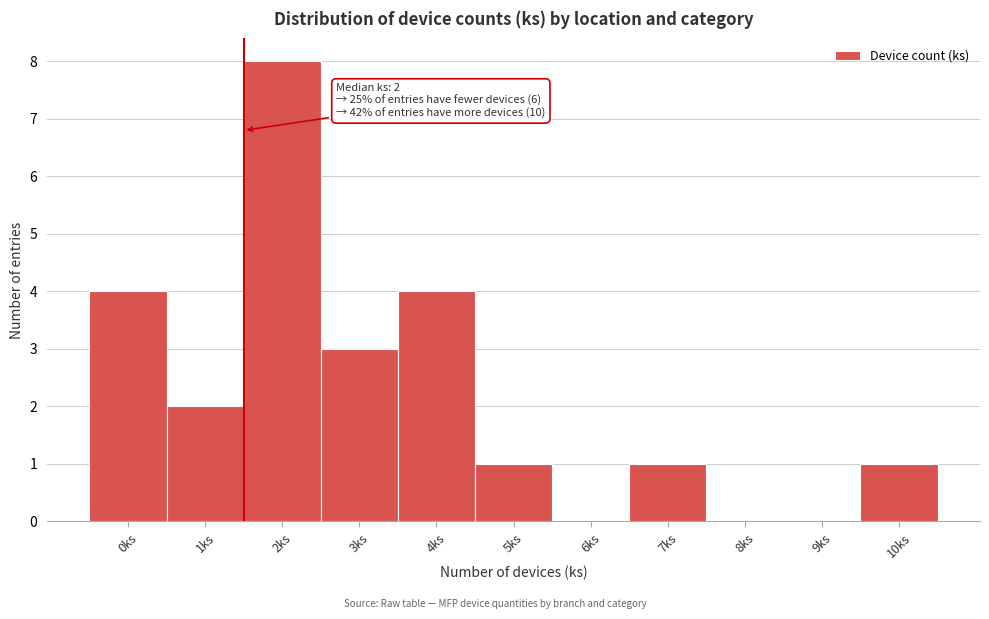

Reading left to right, transcribe all the data shown in this chart.

0ks=4	1ks=2	2ks=8	3ks=3	4ks=4	5ks=1	6ks=0	7ks=1	8ks=0	9ks=0	10ks=1